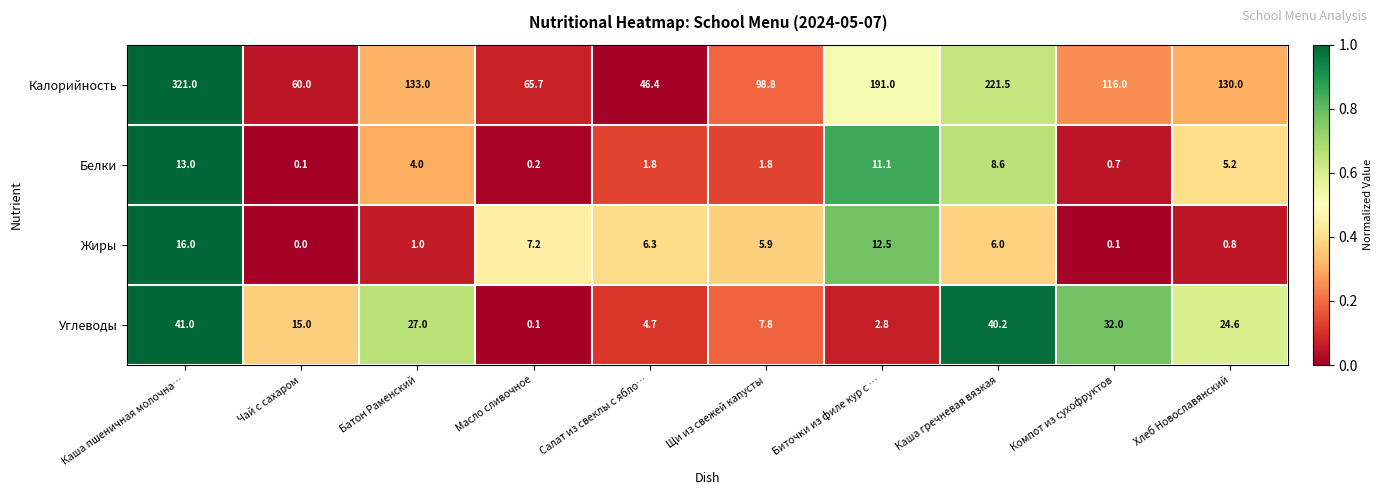

The value of Калорийность at Батон Раменский is 133.0. True or false?

True